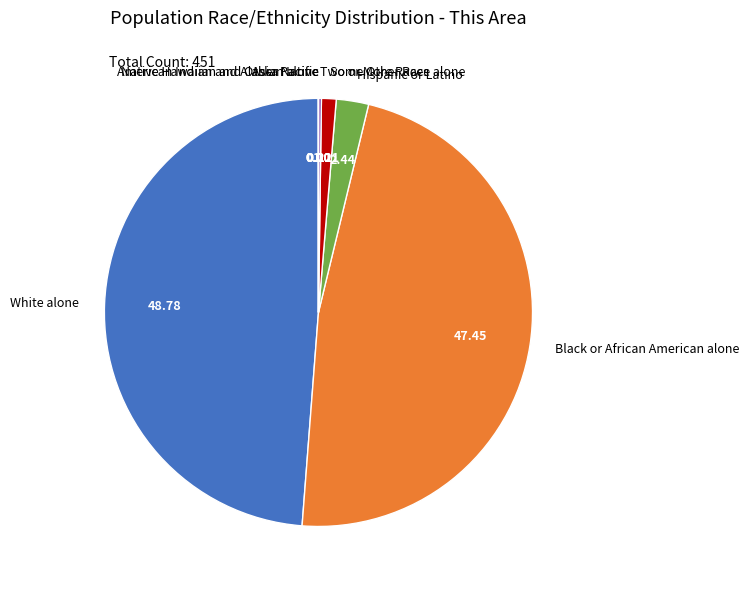

What is the largest slice in the pie chart?

White alone